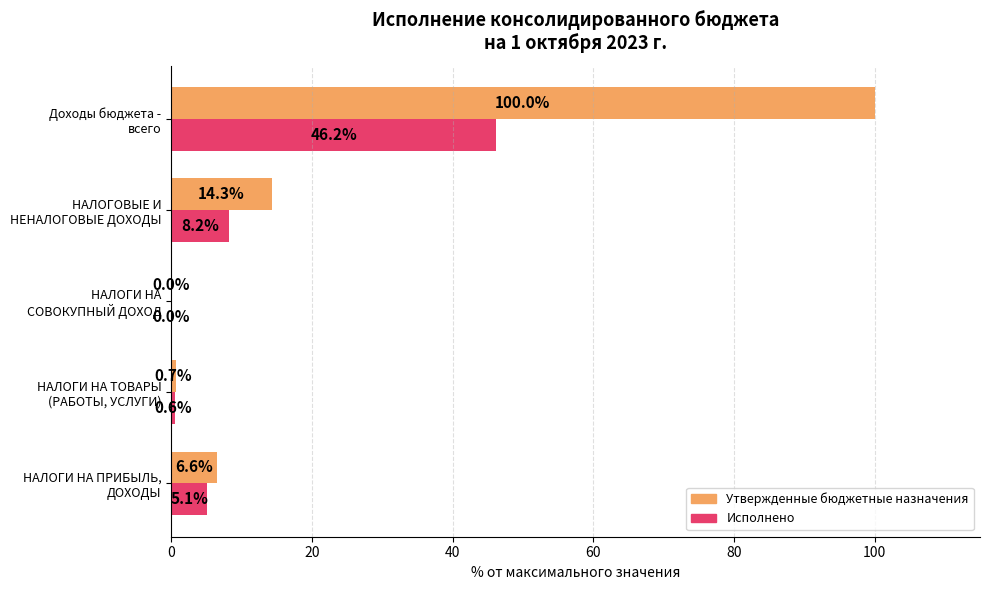

Which series has the largest total across all categories?

Утвержденные бюджетные назначения